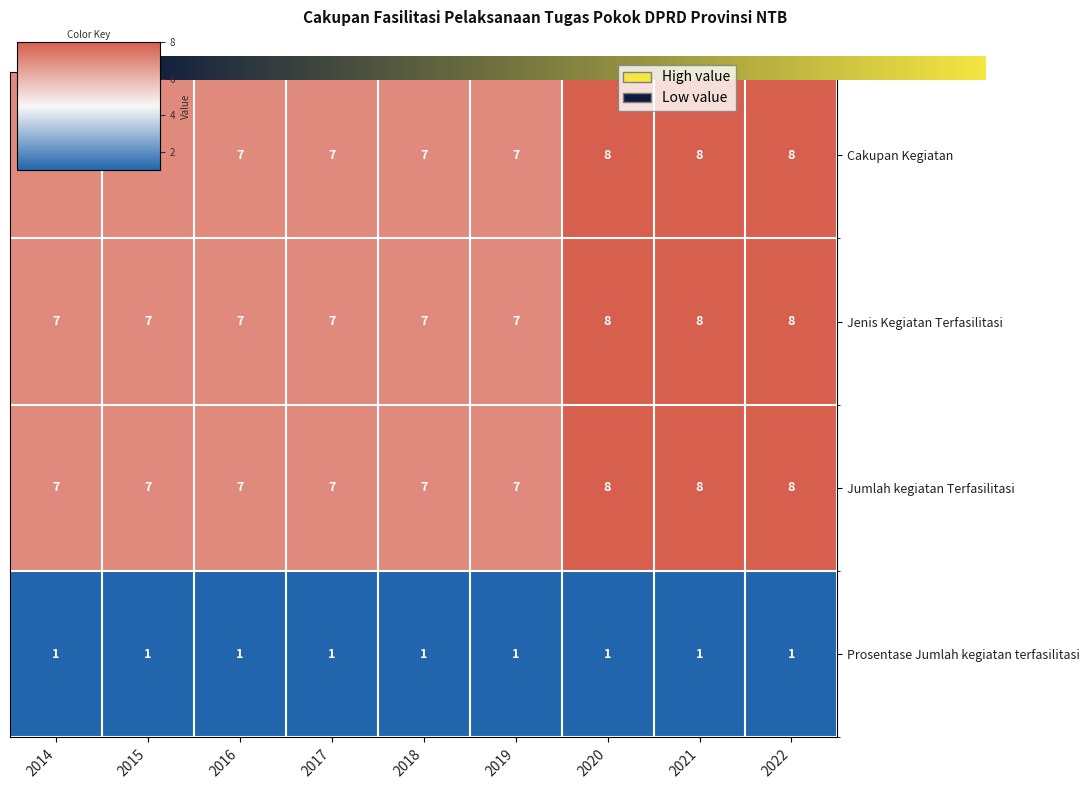

The value of Cakupan Kegiatan at 2016 is 7. True or false?

True